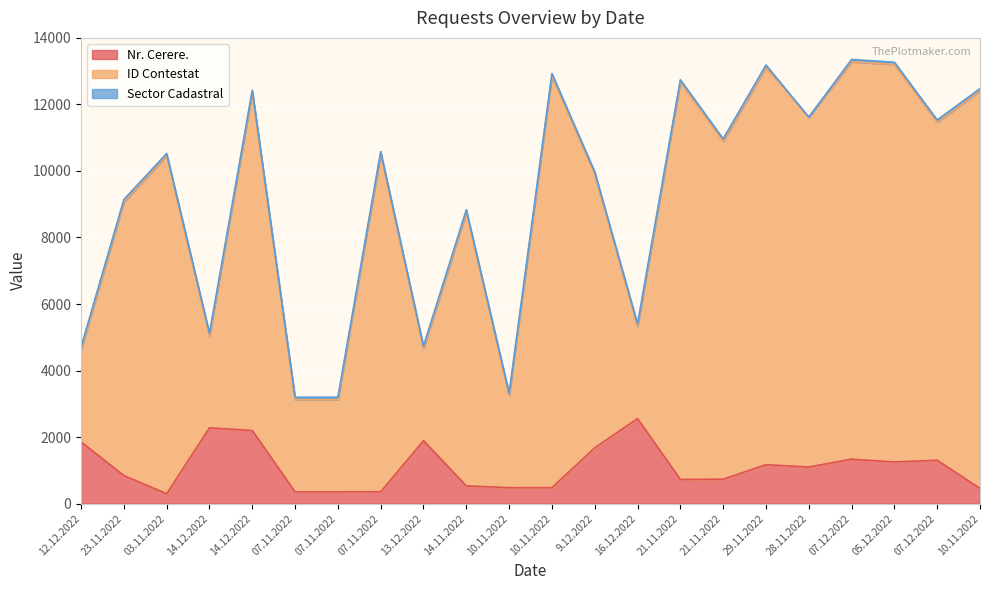

At which label is ID Contestat closest to 8201?

14.11.2022